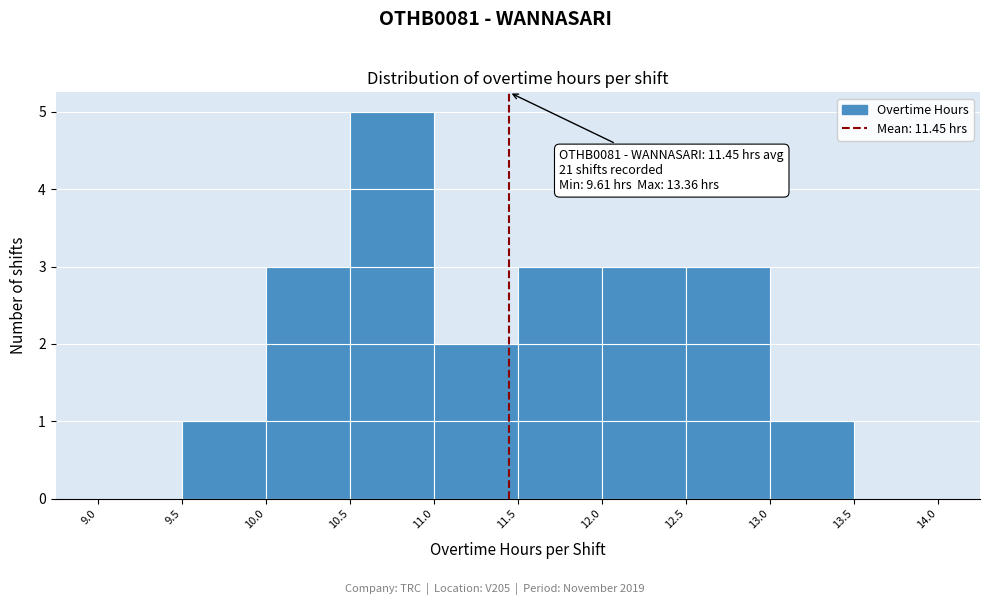

Over which range of the x-axis is the bar tallest?

10.5 to 11.0